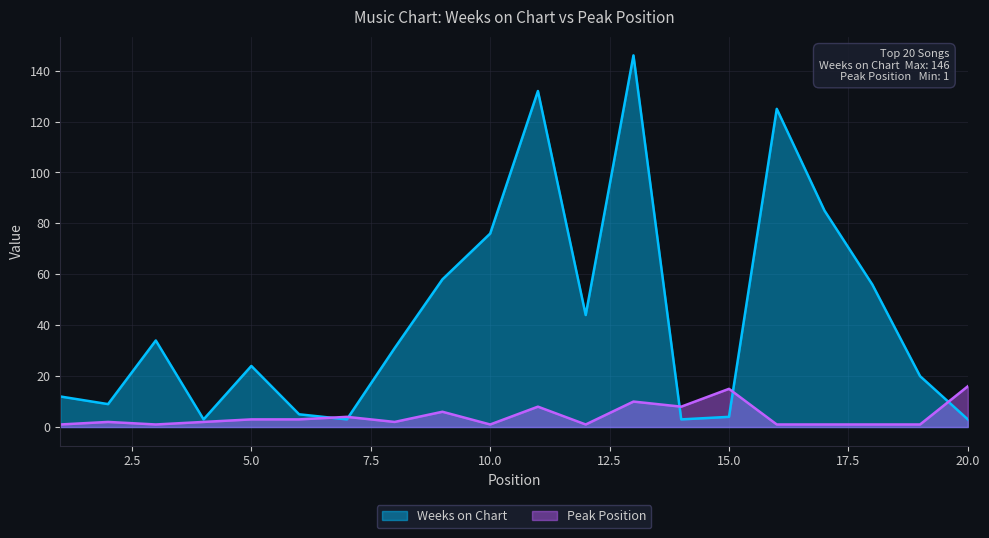

Which series changed the most between 14 and 16?

Weeks on Chart